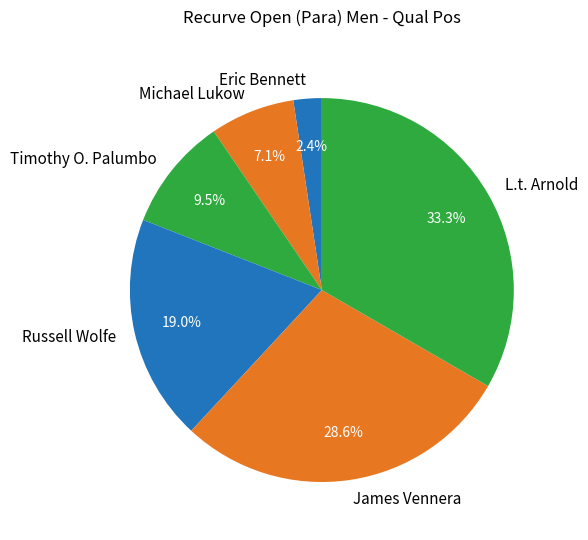

Does L.t. Arnold represent more than half of the total?

No